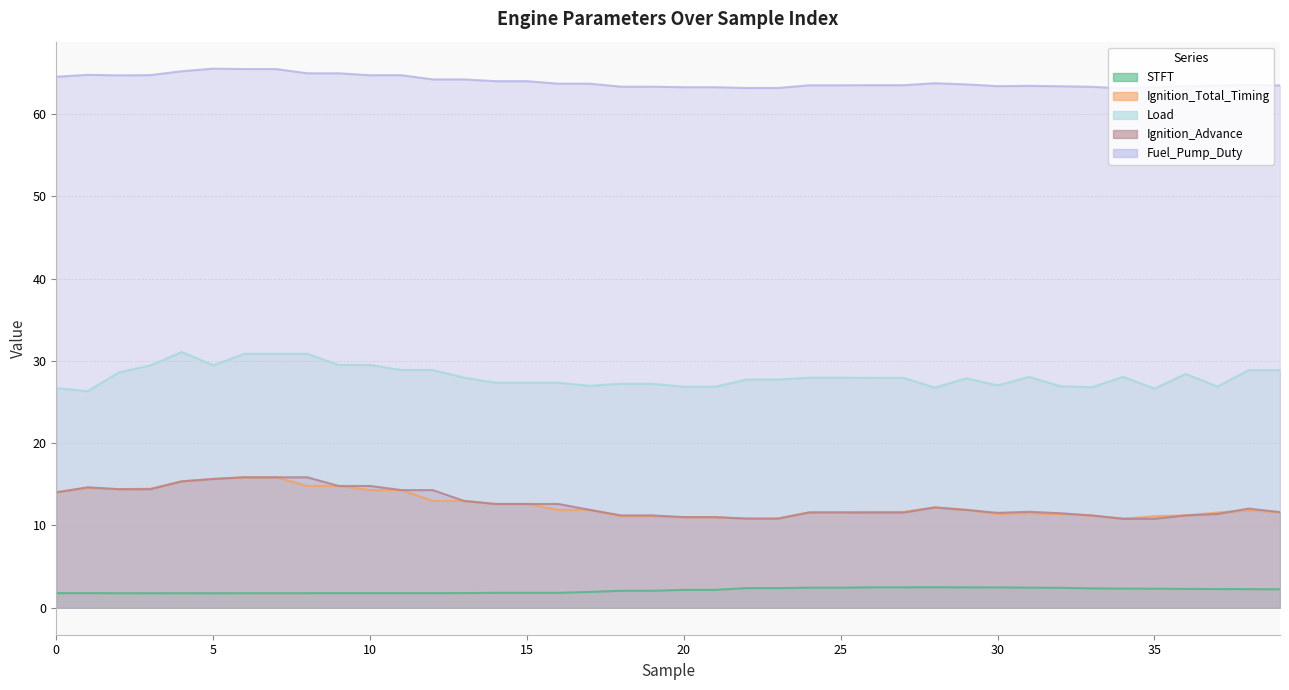

Which series has the largest total across all categories?

Fuel_Pump_Duty